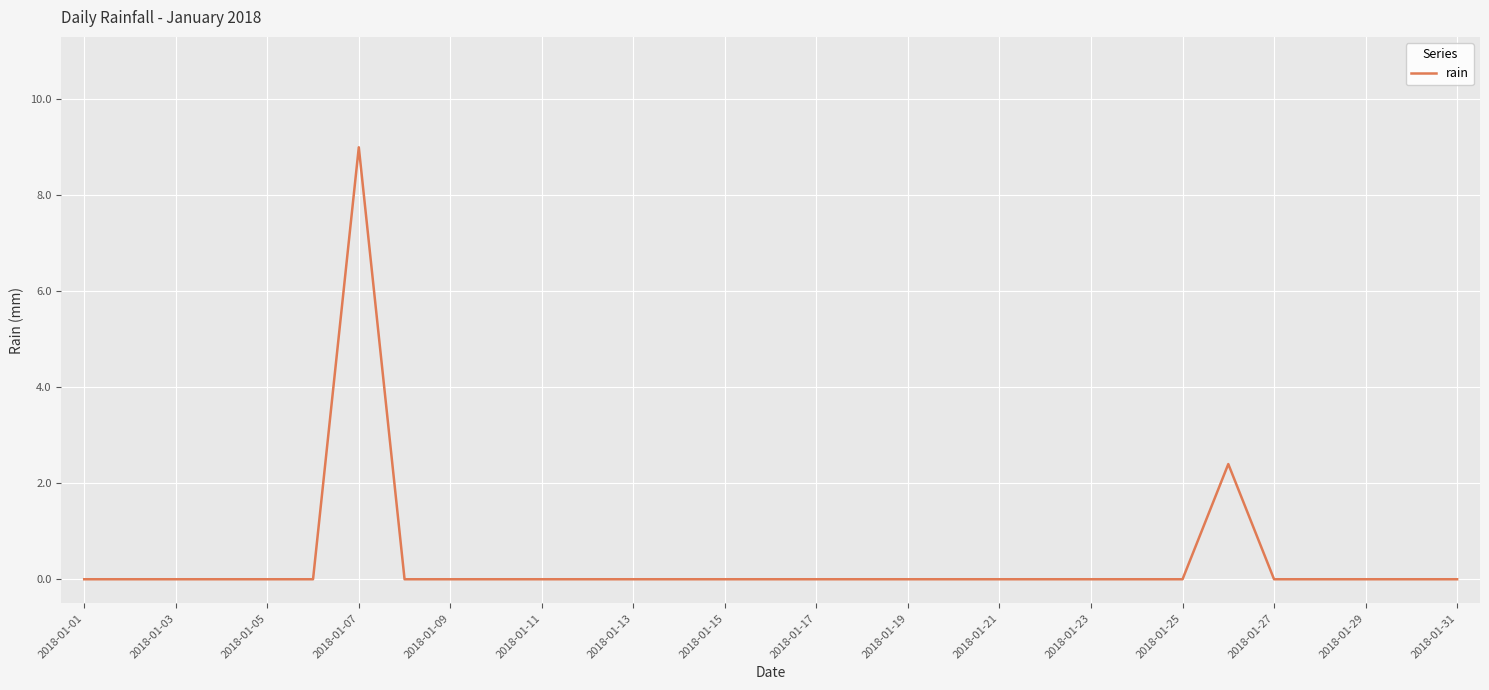

What is the greatest value displayed?

9.0